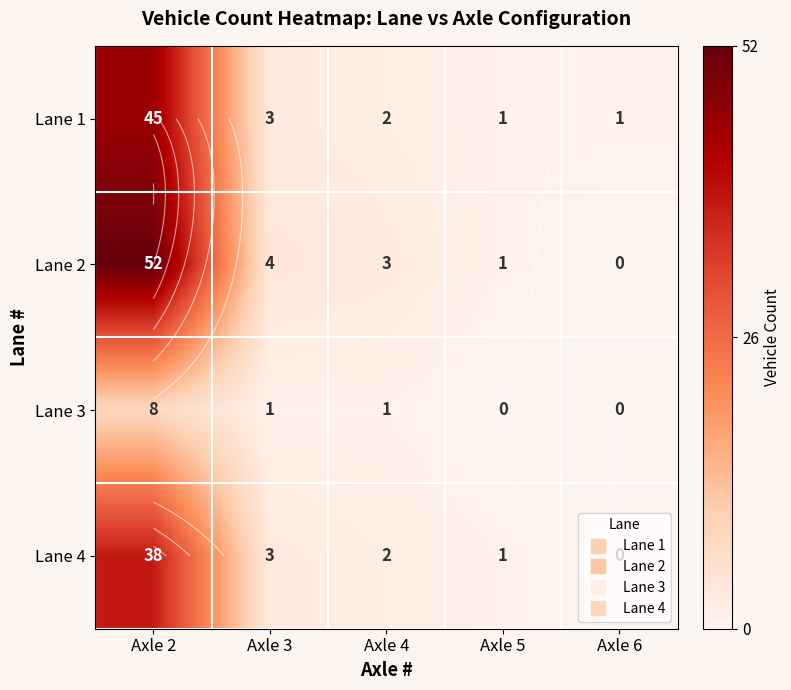

Between Axle 2 and Axle 3, which is larger?

Axle 2